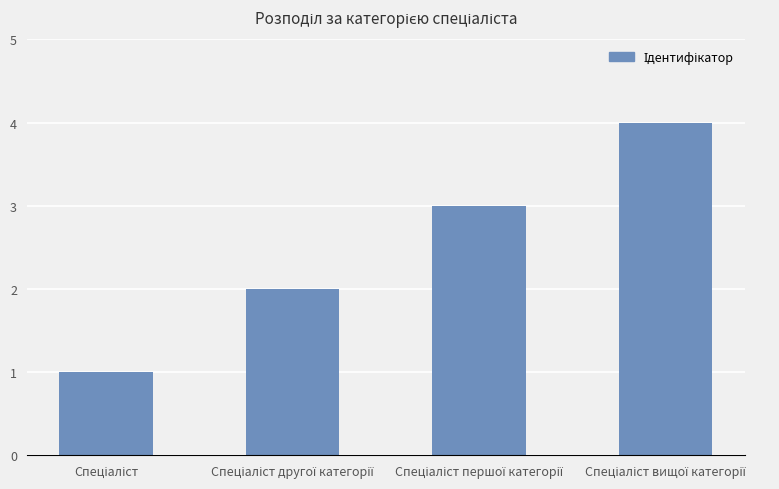

What is the greatest value displayed?

4